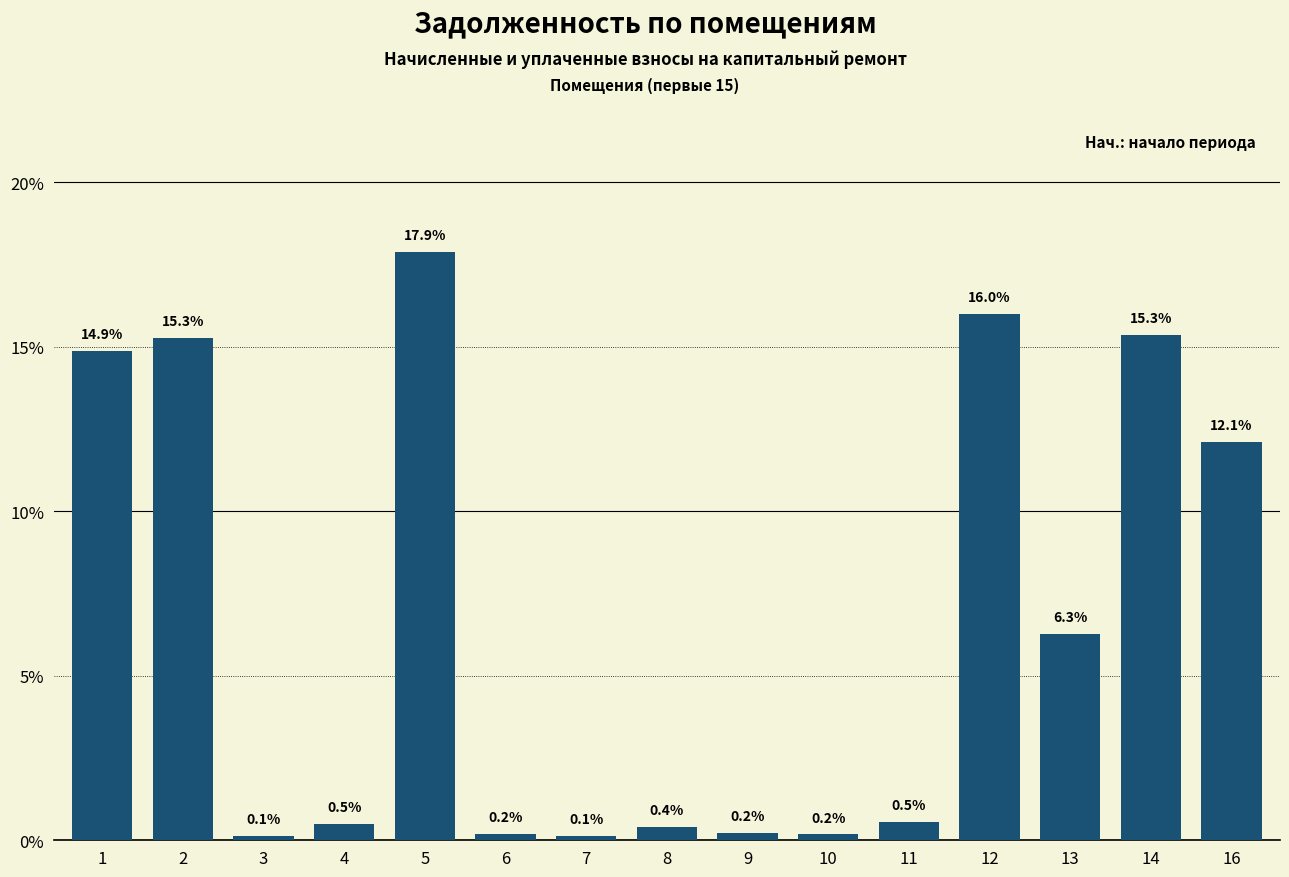

Read the value at 10.

0.2